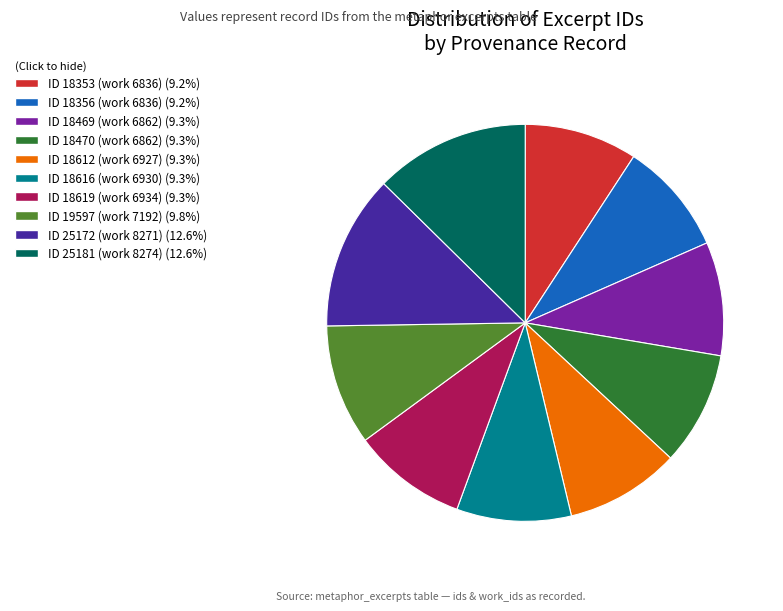

Do ID 18356 (work 6836) and ID 25181 (work 8274) together represent more than half of the pie?

No